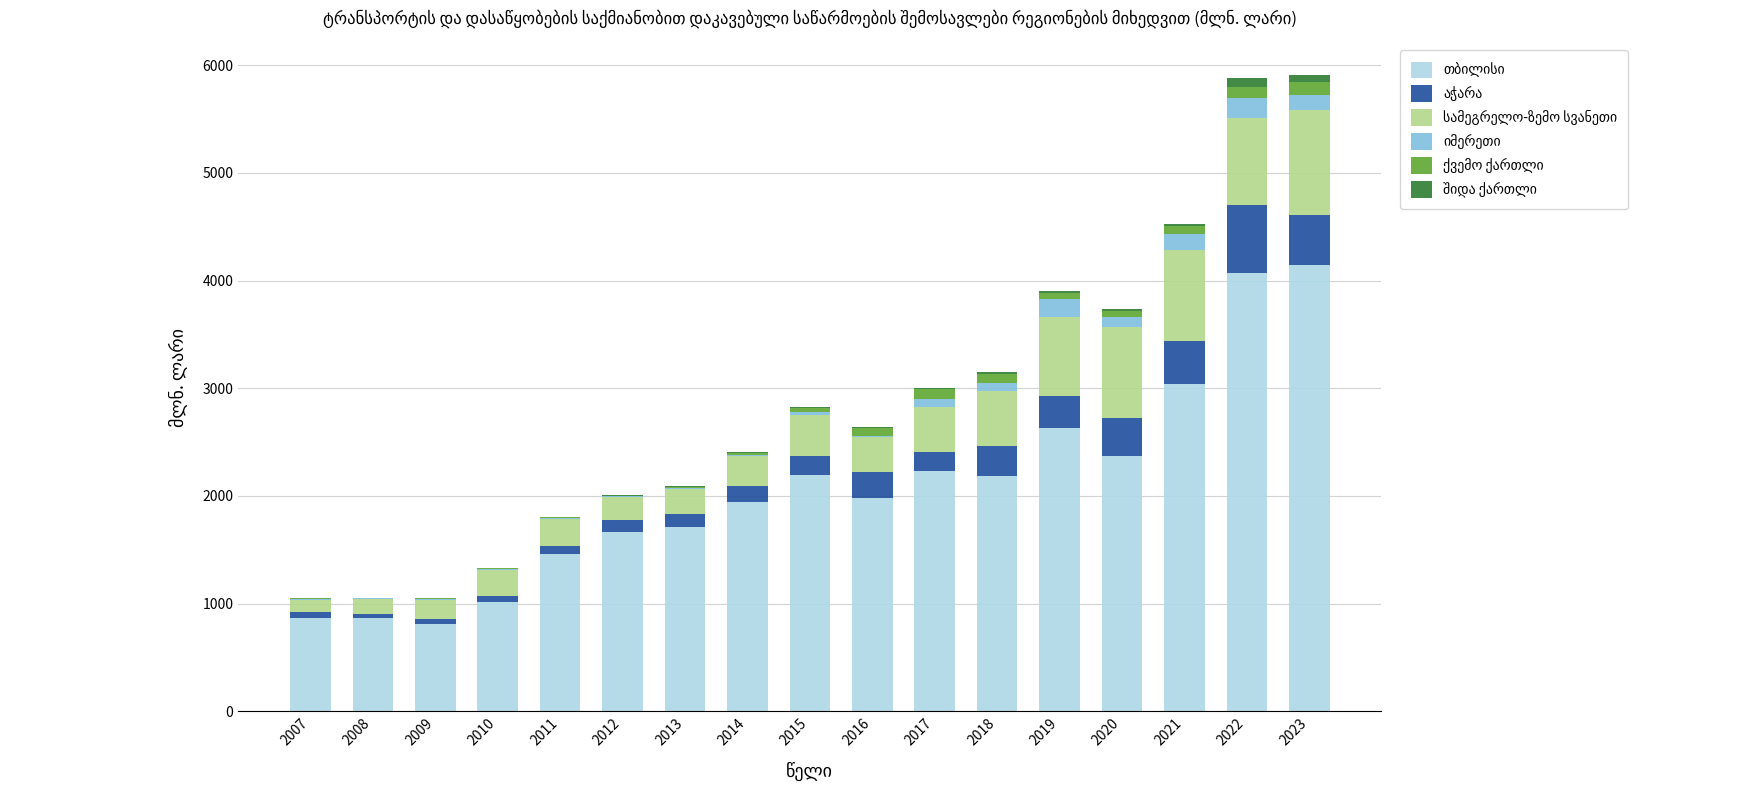

What is the value of the სამეგრელო-ზემო სვანეთი bar at the 1st from the left?

117.8